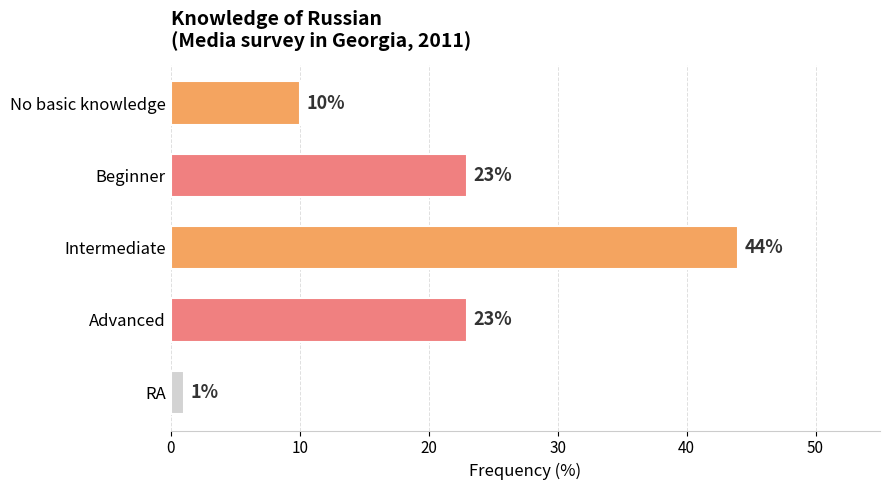

At which category does the chart reach its minimum across all series?

RA